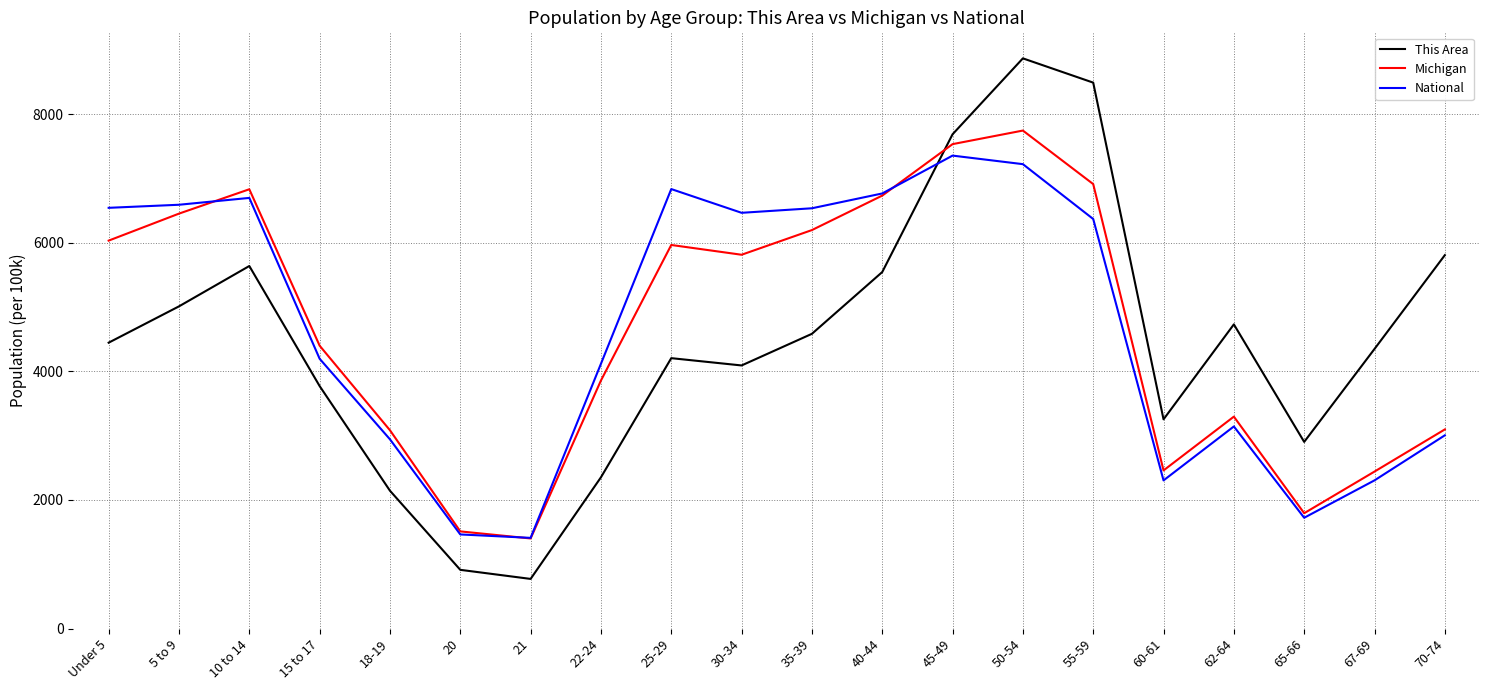

Does the chart display data point markers on the line(s)?

No